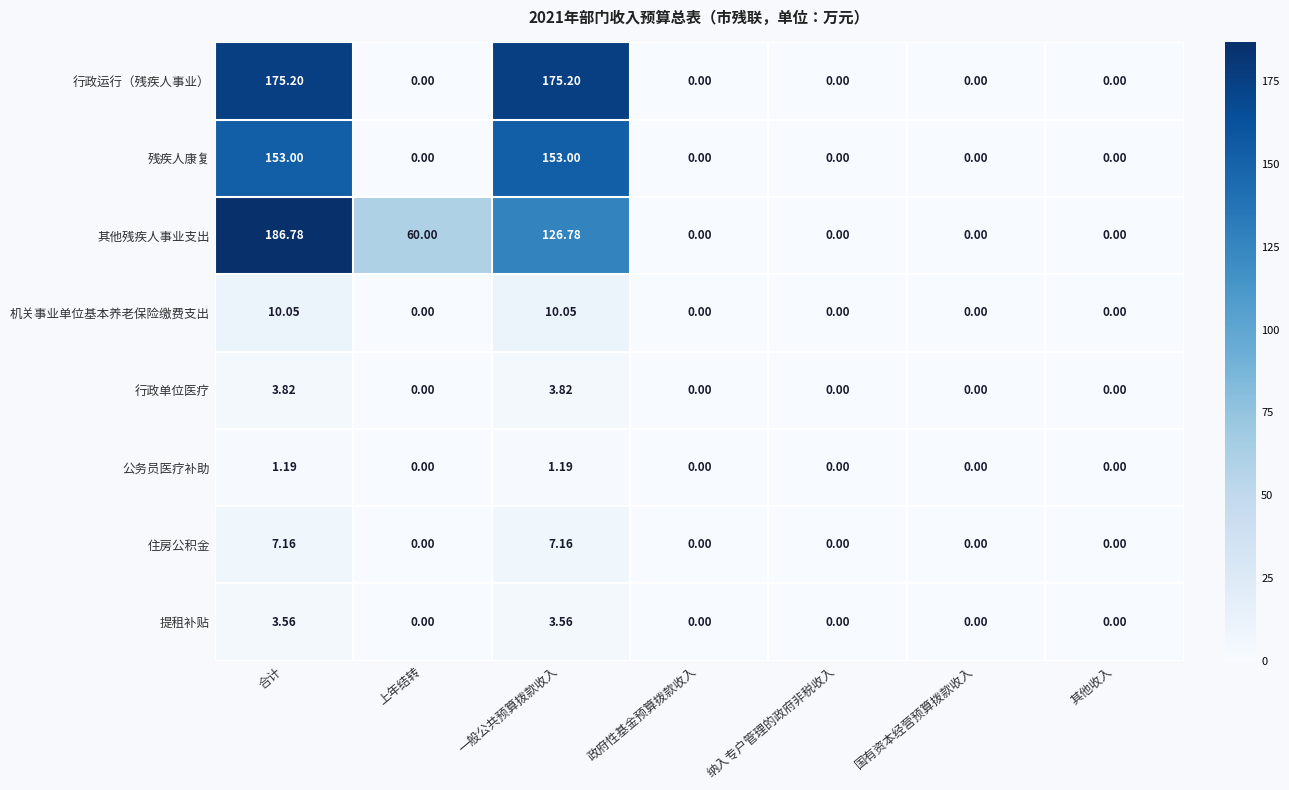

Rank the series by their maximum value, from lowest to highest.

公务员医疗补助, 提租补贴, 行政单位医疗, 住房公积金, 机关事业单位基本养老保险缴费支出, 残疾人康复, 行政运行（残疾人事业）, 其他残疾人事业支出